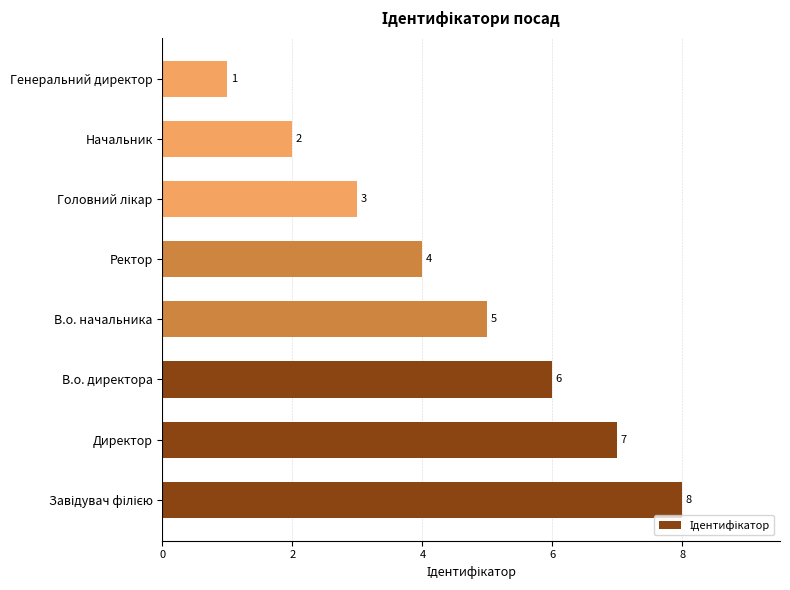

The chart shows a value of 8 at В.о. начальника. True or false?

False